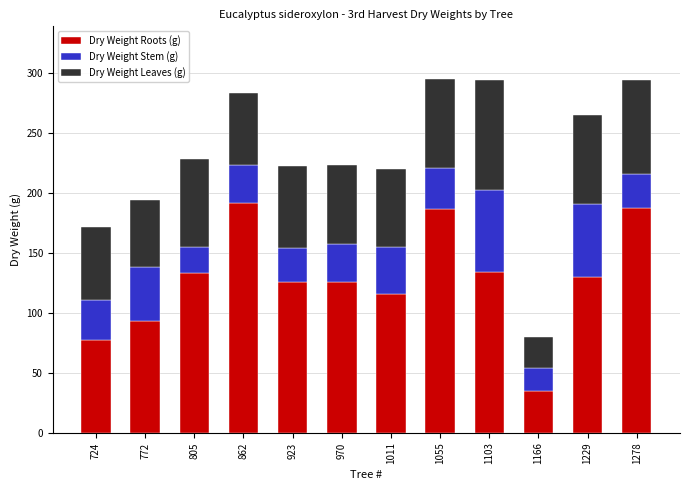

What value does the Dry Weight Roots (g) series have at 805?

132.8